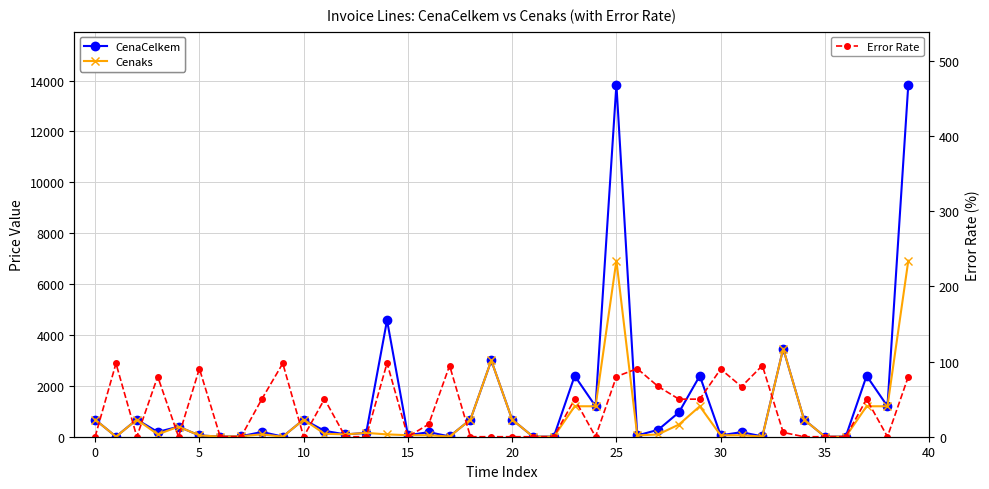

What is the difference between the maximum and minimum values in the CenaCelkem series?

13840.5